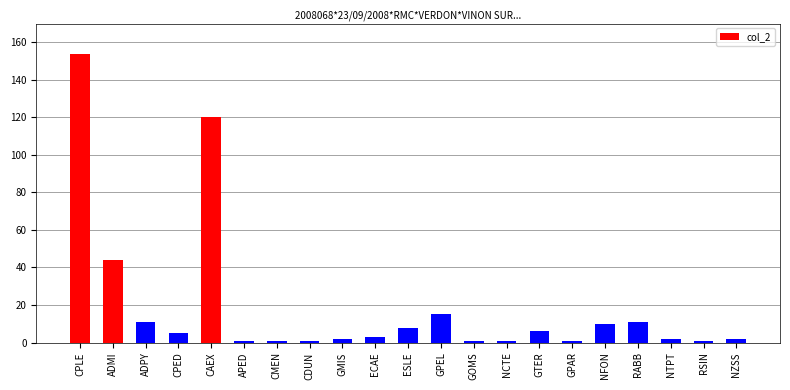

True or false: the data shows 15 at GPEL.

True